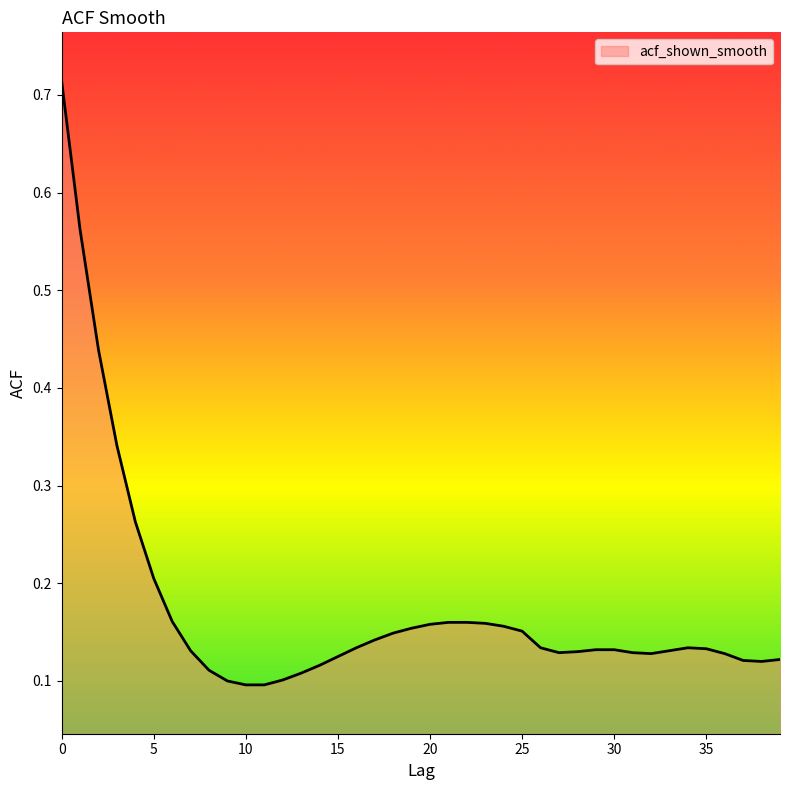

True or false: the data has more than 0 interior local peaks.

True